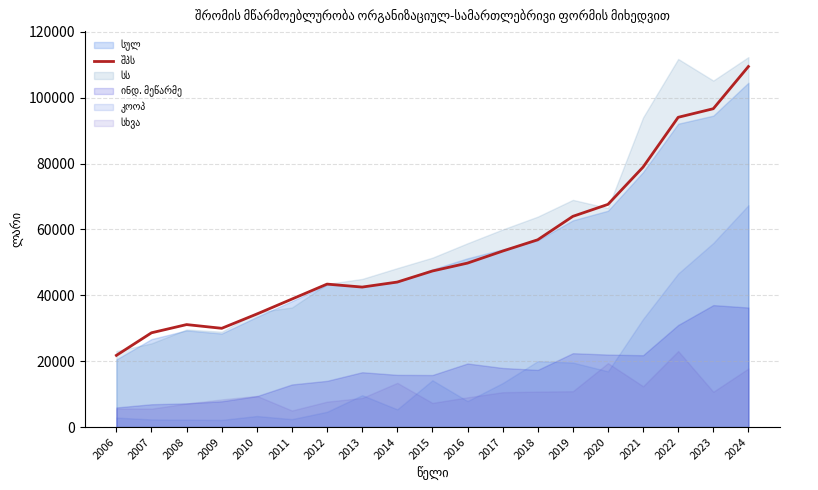

Which category has the highest value across all series?

2024